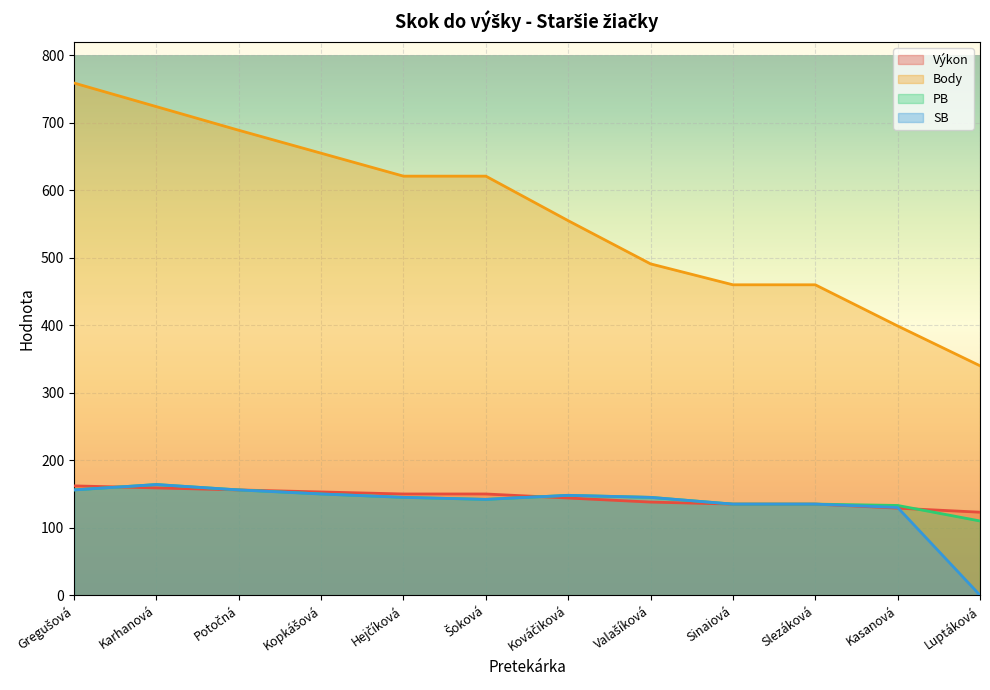

True or false: Body and SB intersect in this chart.

False